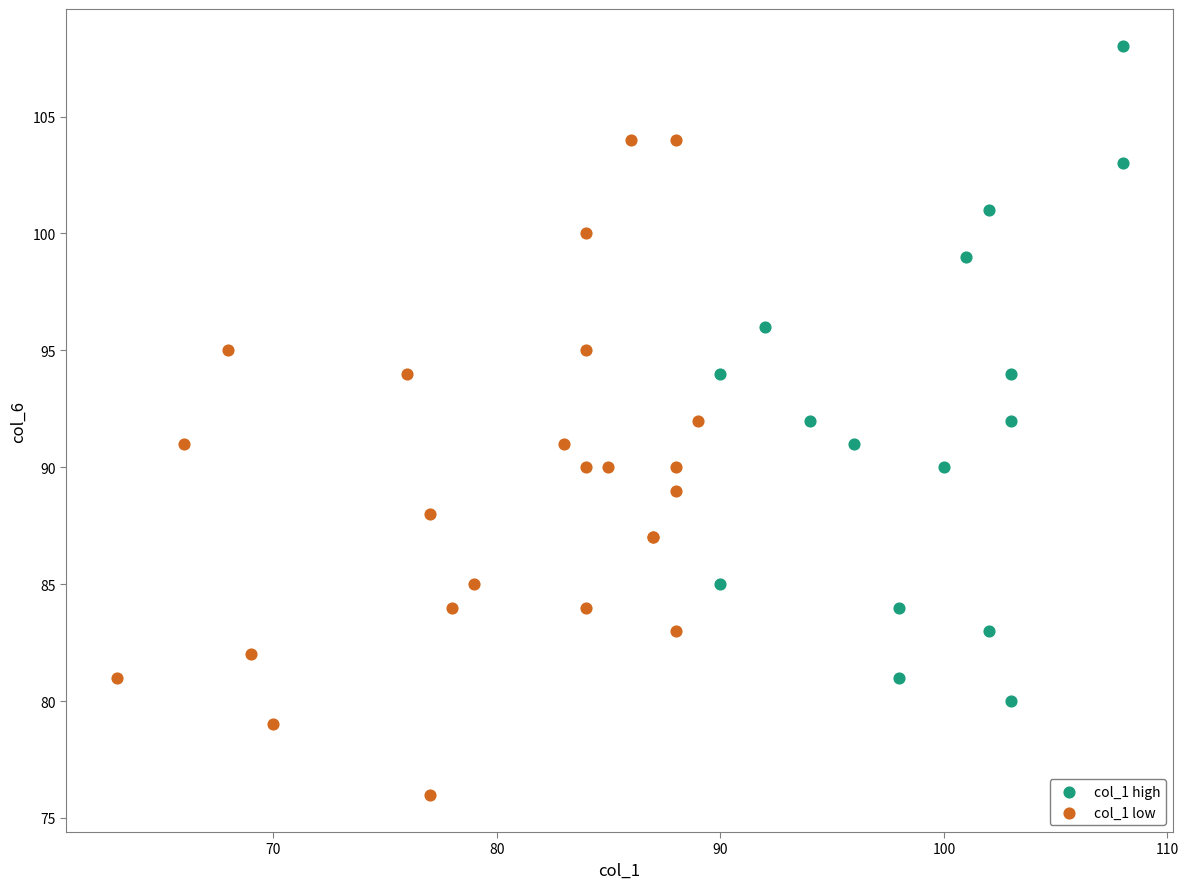

Which series contains the lowest Y value?

col_1 low